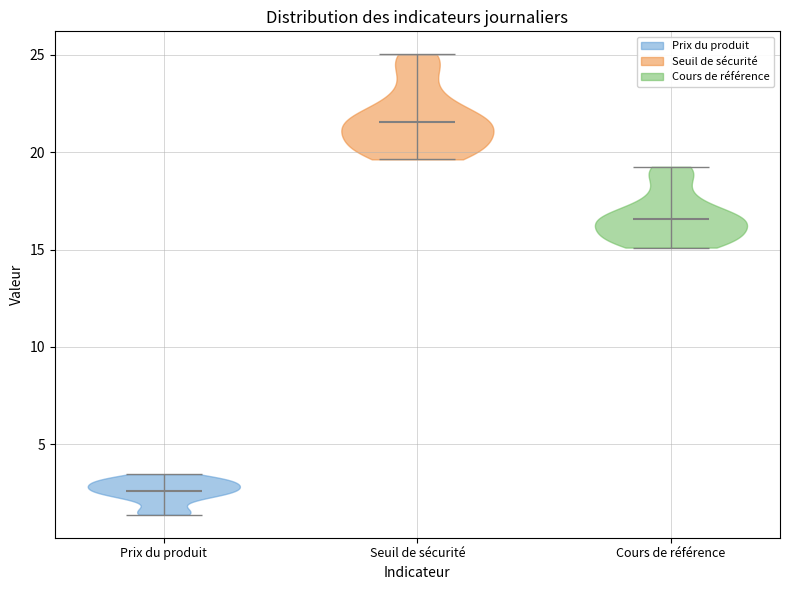

Reading left to right, read every violin against the y-axis: where its median line is, and the lowest and highest points it reaches. The values are not printed on the chart, so give them approximately, as read against the axis.

Prix du produit: median line 2.5, lowest point 1.5, highest point 3.5
Seuil de sécurité: median line 21.5, lowest point 19.5, highest point 25.0
Cours de référence: median line 16.5, lowest point 15.0, highest point 19.5